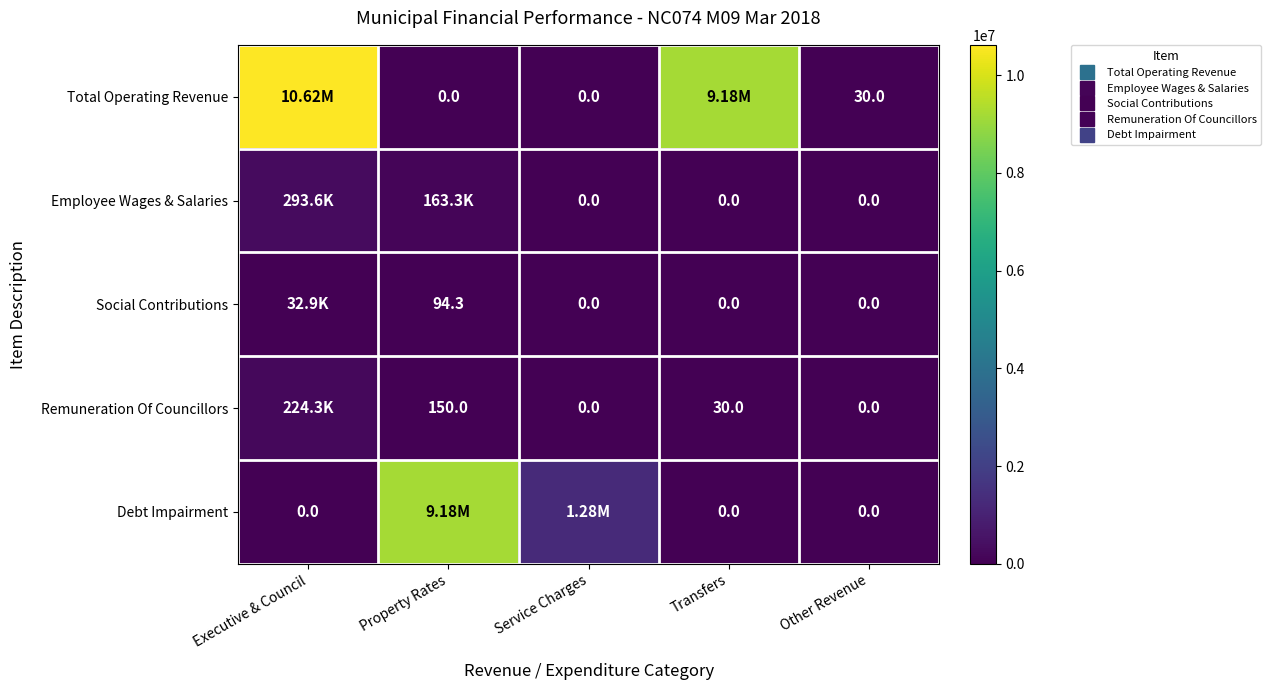

Is it true that Employee Wages & Salaries equals 163324.7 at Property Rates?

True